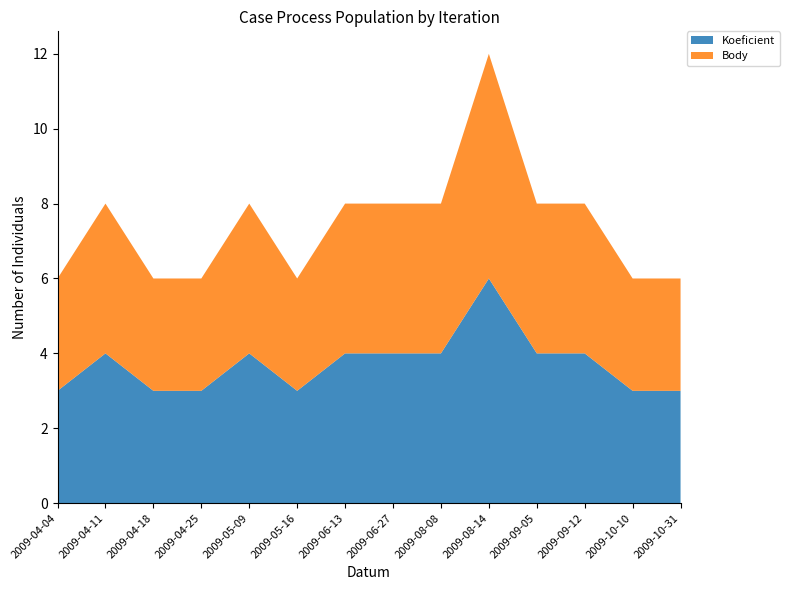

Reading left to right, what are all the values shown in this chart?

Koeficient: 3	4	3	3	4	3	4	4	4	6	4	4	3	3
Body: 3	4	3	3	4	3	4	4	4	6	4	4	3	3